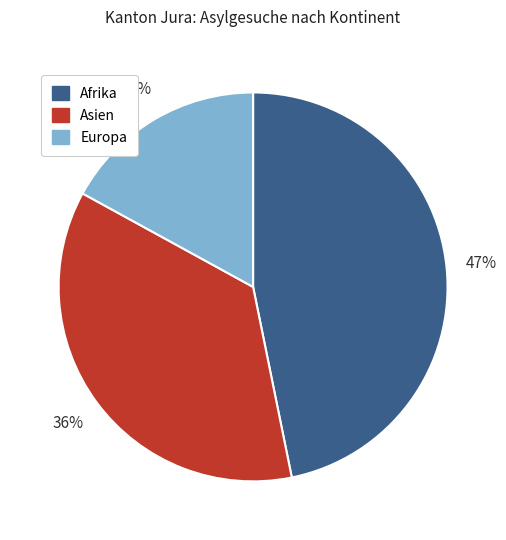

Count the number of slices in the pie.

3